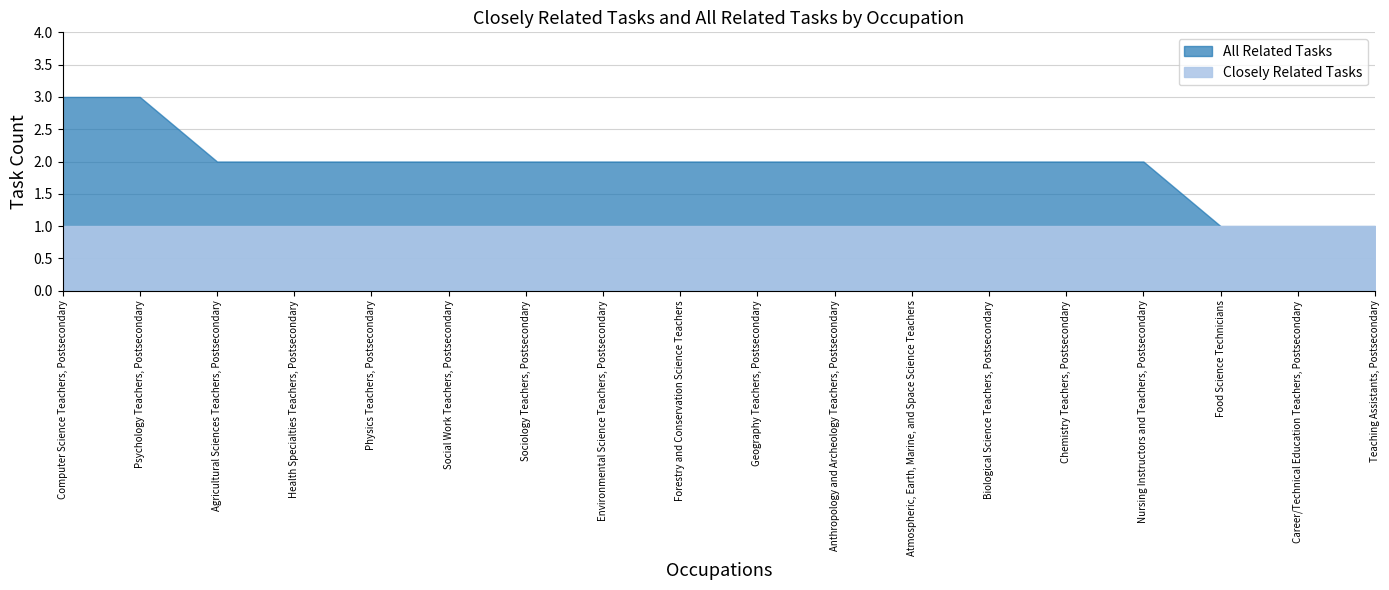

At which category is the sum across all series the highest?

Computer Science Teachers, Postsecondary